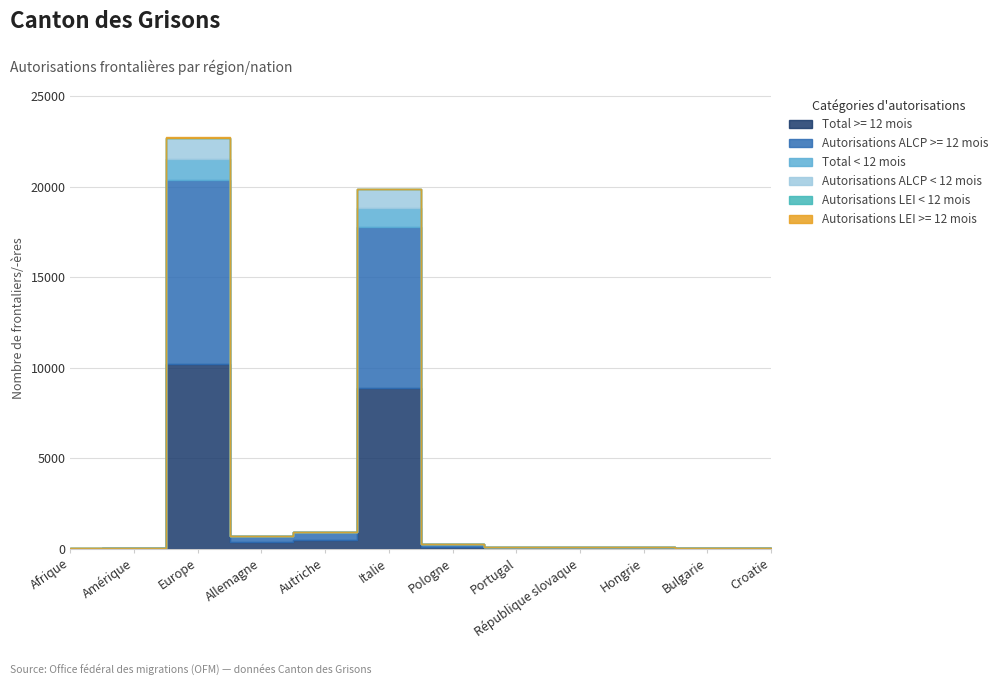

The Total >= 12 mois series shows 8880 at Italie. True or false?

True